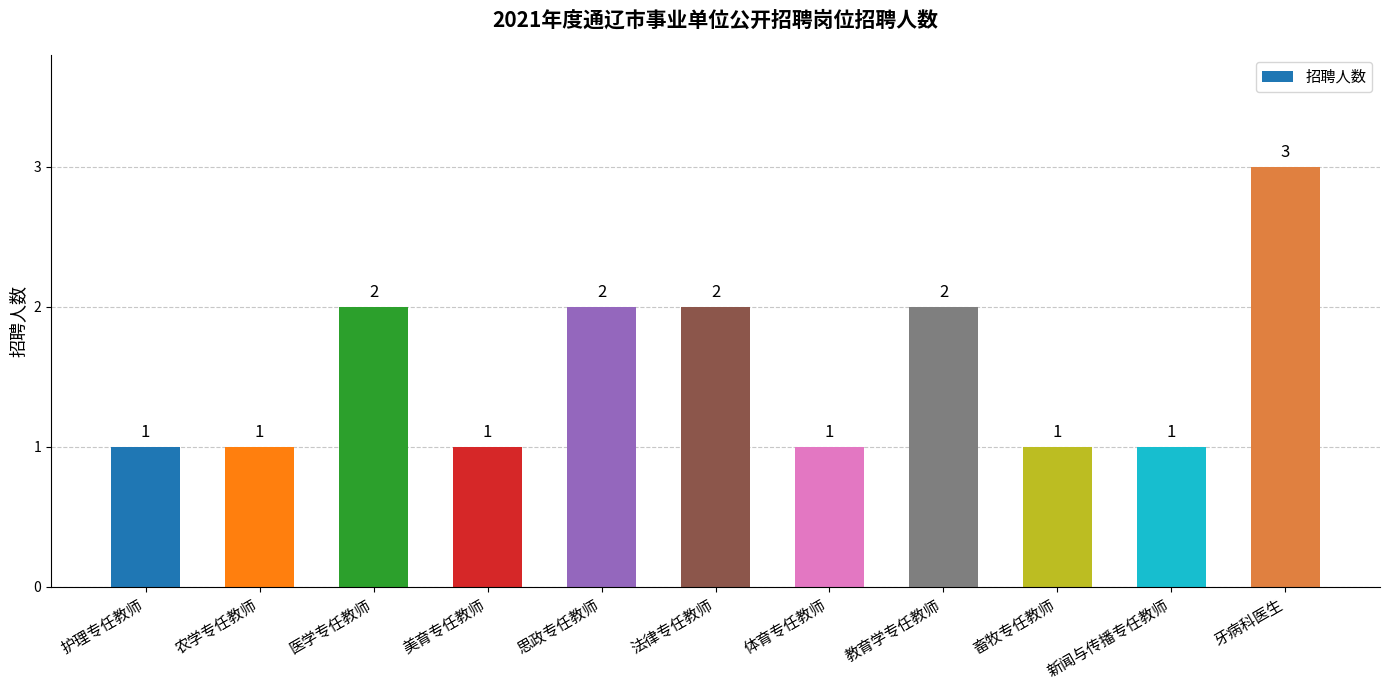

True or false: the data shows 2 at 法律专任教师.

True